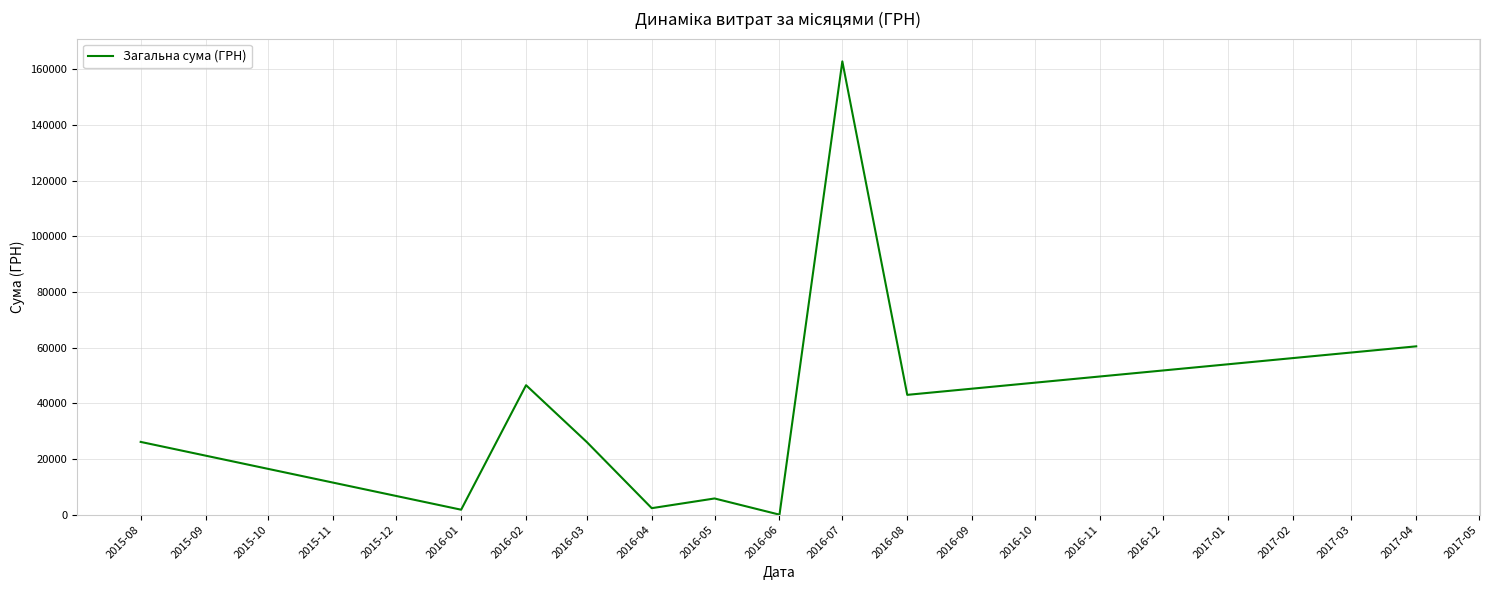

What is the difference between the maximum and minimum values?

162917.5